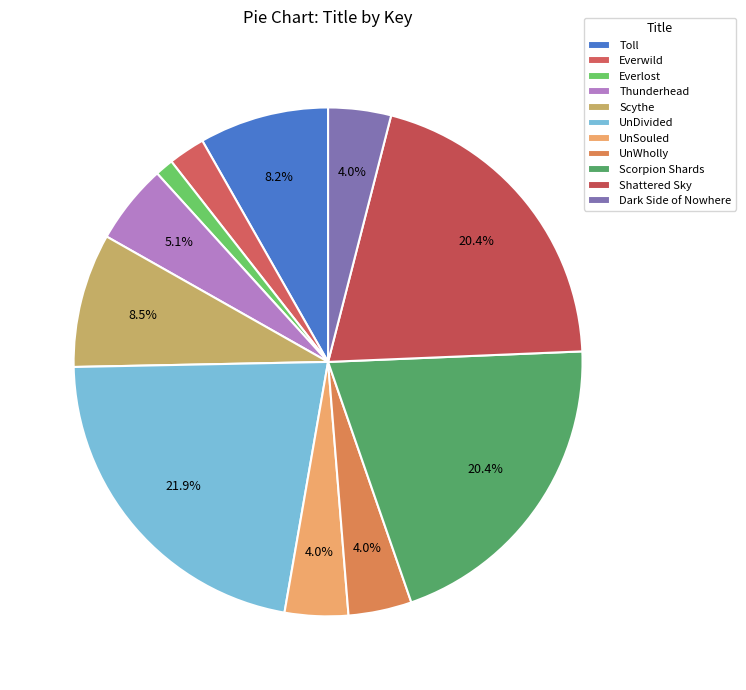

How many segments does this pie chart have?

11